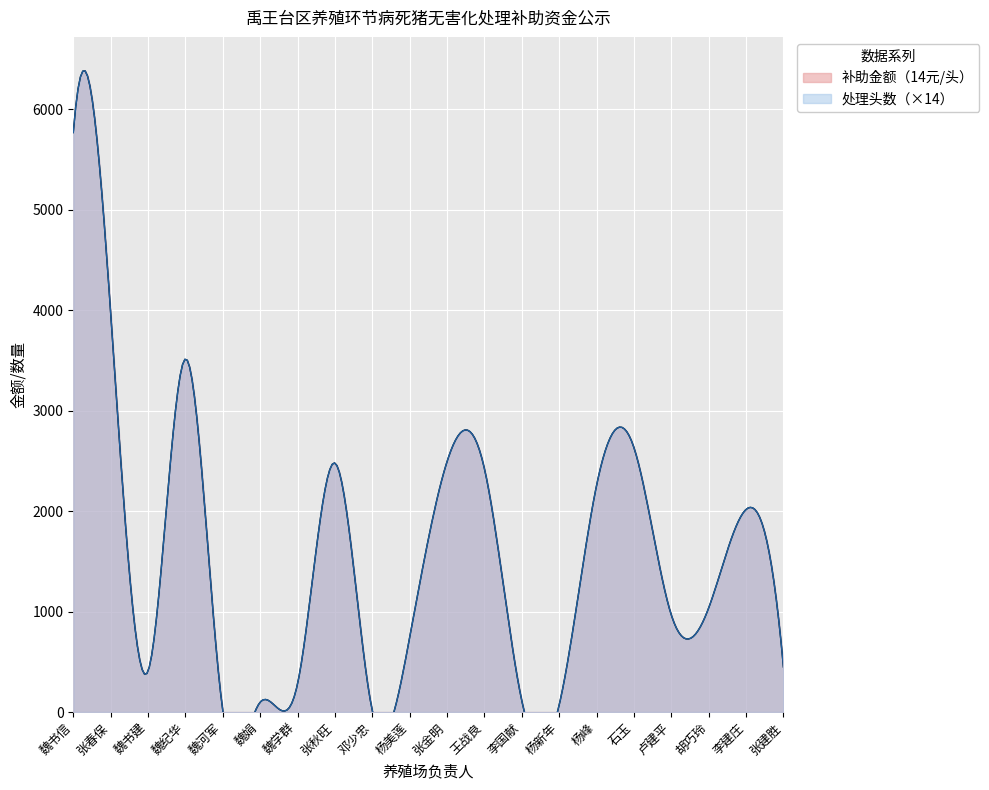

Reading left to right, list all the values displayed in this chart.

补助金额（14元/头）: 5768	3976	406	3514	14	98	280	2478	14	742	2492	2422	112	70	2254	2632	966	1036	2016	448
处理头数: 412	284	29	251	1	7	20	177	1	53	178	173	8	5	161	188	69	74	144	32